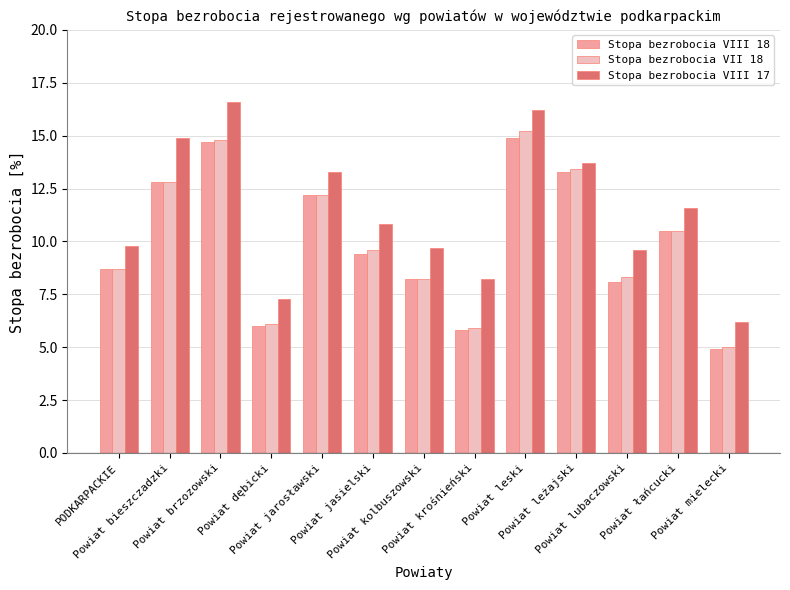

Is the value of Stopa bezrobocia VIII 17 at Powiat bieszczadzki greater than the value of Stopa bezrobocia VII 18 at Powiat dębicki?

Yes